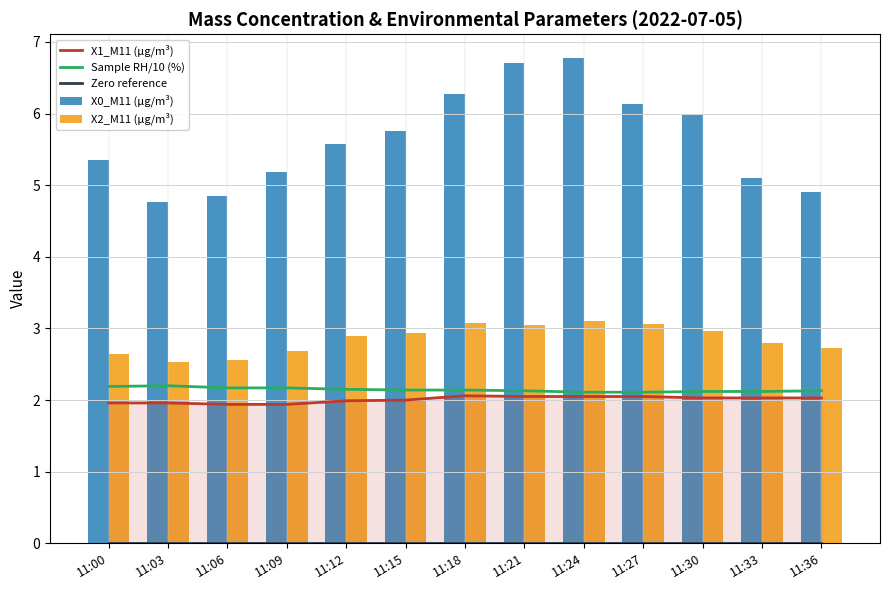

Reading right to left, list all the values displayed in this chart.

X1_M11 (μg/m³): 11:36=2.0	11:33=2.0	11:30=2.0	11:27=2.0	11:24=2.0	11:21=2.0	11:18=2.1	11:15=2.0	11:12=2.0	11:09=1.9	11:06=1.9	11:03=2.0	11:00=2.0
Sample RH/10 (%): 11:36=2.1	11:33=2.1	11:30=2.1	11:27=2.1	11:24=2.1	11:21=2.1	11:18=2.1	11:15=2.1	11:12=2.1	11:09=2.2	11:06=2.2	11:03=2.2	11:00=2.2
Zero reference: 11:36=0.0	11:33=0.0	11:30=0.0	11:27=0.0	11:24=0.0	11:21=0.0	11:18=0.0	11:15=0.0	11:12=0.0	11:09=0.0	11:06=0.0	11:03=0.0	11:00=0.0
X0_M11 (μg/m³): 11:36=4.9	11:33=5.1	11:30=6.0	11:27=6.1	11:24=6.8	11:21=6.7	11:18=6.3	11:15=5.8	11:12=5.6	11:09=5.2	11:06=4.8	11:03=4.8	11:00=5.3
X2_M11 (μg/m³): 11:36=2.7	11:33=2.8	11:30=3.0	11:27=3.1	11:24=3.1	11:21=3.0	11:18=3.1	11:15=2.9	11:12=2.9	11:09=2.7	11:06=2.6	11:03=2.5	11:00=2.6